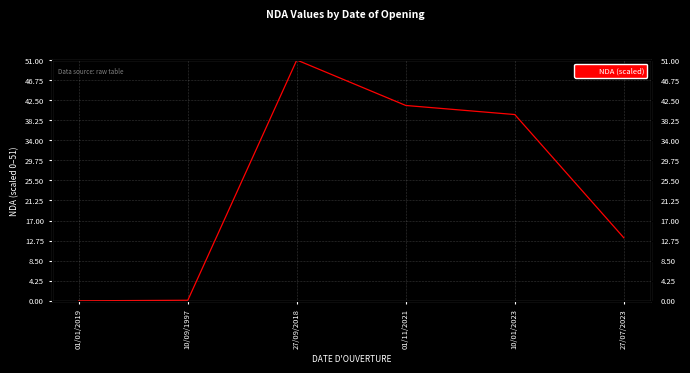

What is the change in value from 10/01/2023 to 27/07/2023?

-26.1